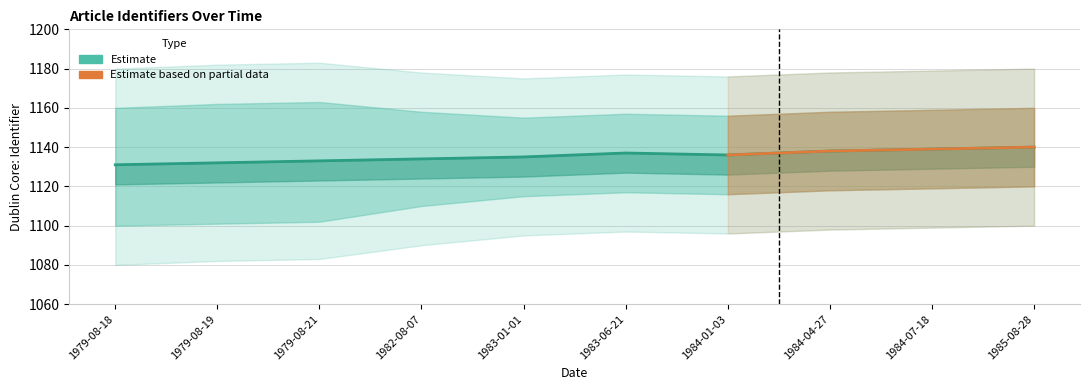

What position from the right is 1983-01-01?

6